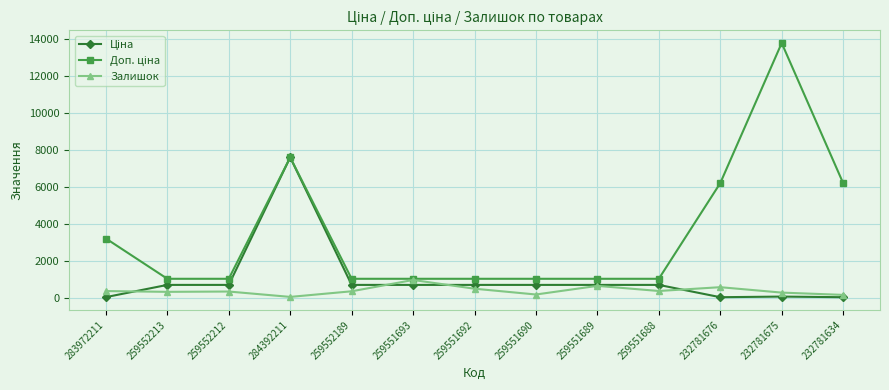

What position from the right is 232781676?

3